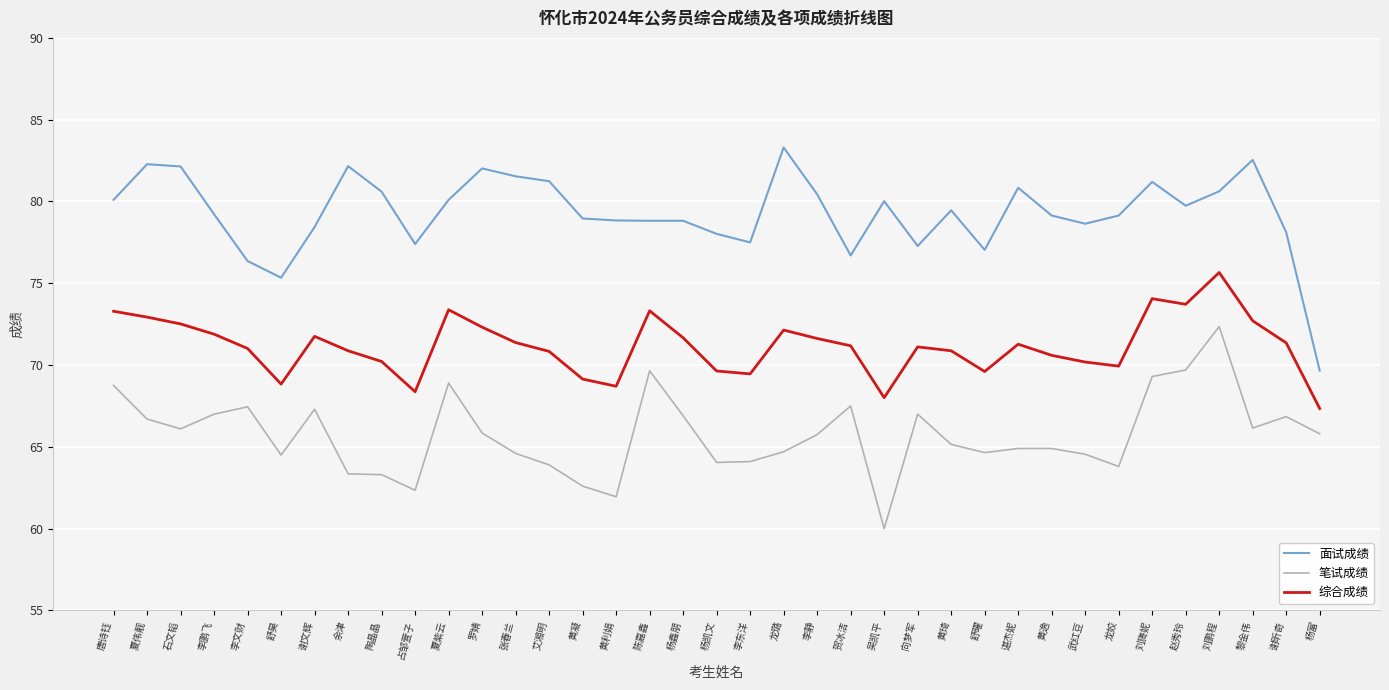

What are all the series names shown in the legend?

面试成绩, 笔试成绩, 综合成绩